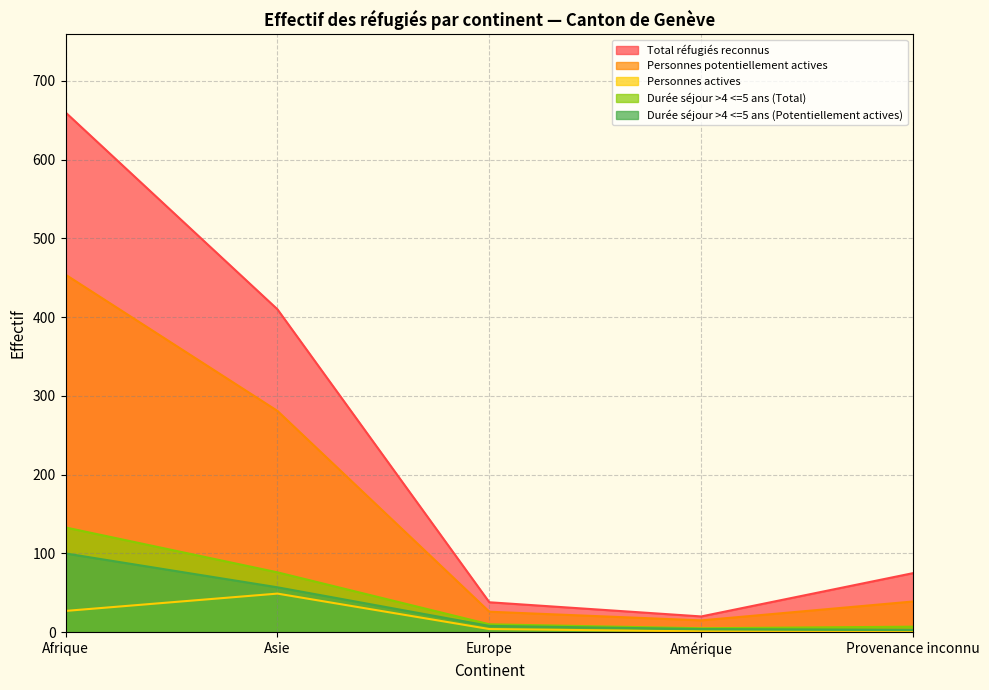

Where does the Personnes actives series first go above 4?

Afrique